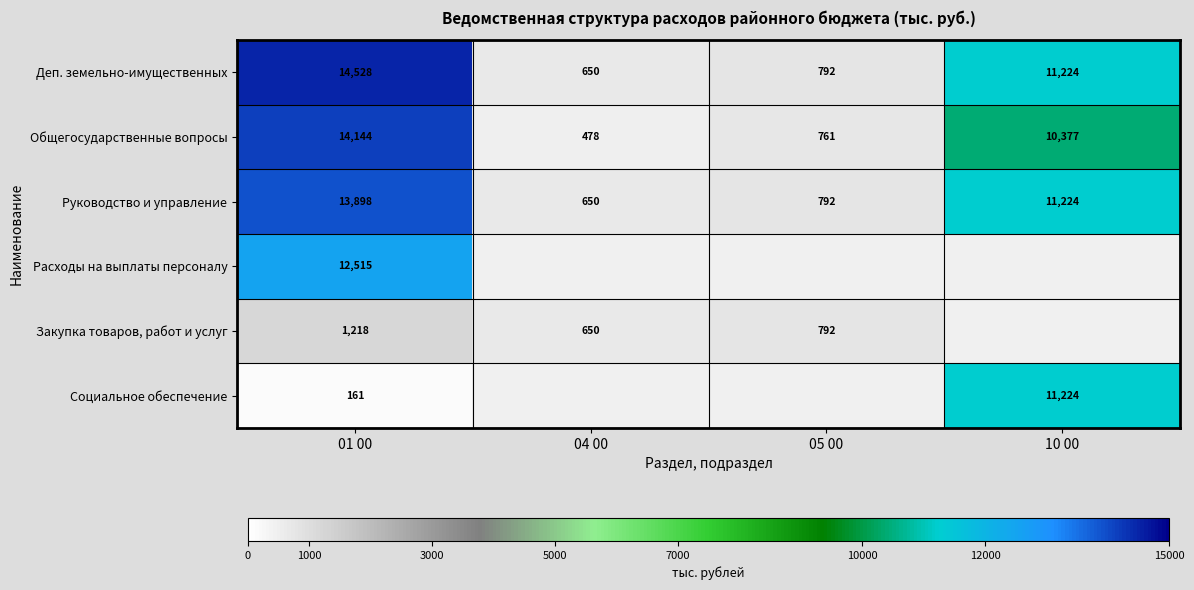

Which series has the largest range (max minus min)?

Деп. земельно-имущественных